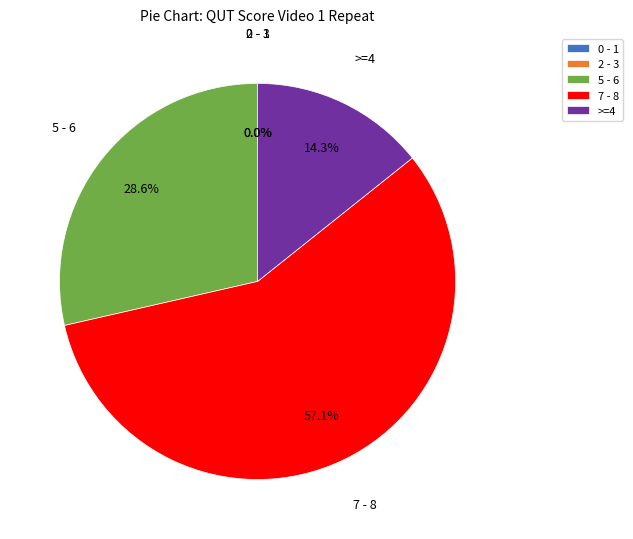

The Rater 8 slice represents 1% of the pie. True or false?

False